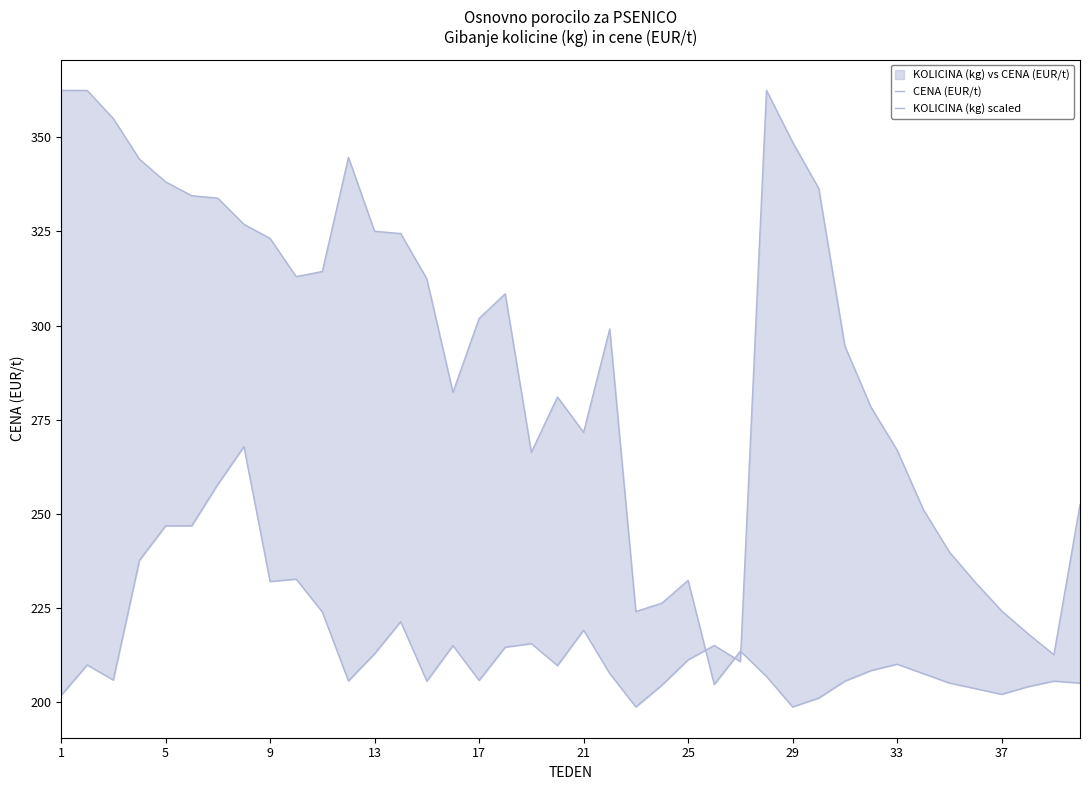

Reading left to right, transcribe all the data shown in this chart.

CENA (EUR/t): 362.5	362.5	355.0	344.2	338.2	334.5	333.9	326.9	323.1	313.0	314.4	344.7	325.1	324.4	312.4	282.2	301.9	308.4	266.3	281.0	271.6	299.1	224.0	226.2	232.3	204.6	213.5	206.8	198.7	201.0	205.5	208.3	210.0	207.5	205.0	203.5	202.0	204.0	205.5	205.0
KOLICINA (kg) scaled: 201.7	209.8	205.8	237.6	246.8	246.8	257.8	267.8	232.0	232.6	223.9	205.6	212.8	221.3	205.5	214.9	205.7	214.5	215.5	209.6	219.0	207.5	198.7	204.4	211.2	215.0	210.7	362.5	348.7	336.4	294.6	278.3	266.9	251.1	239.8	231.7	224.2	218.2	212.5	252.4